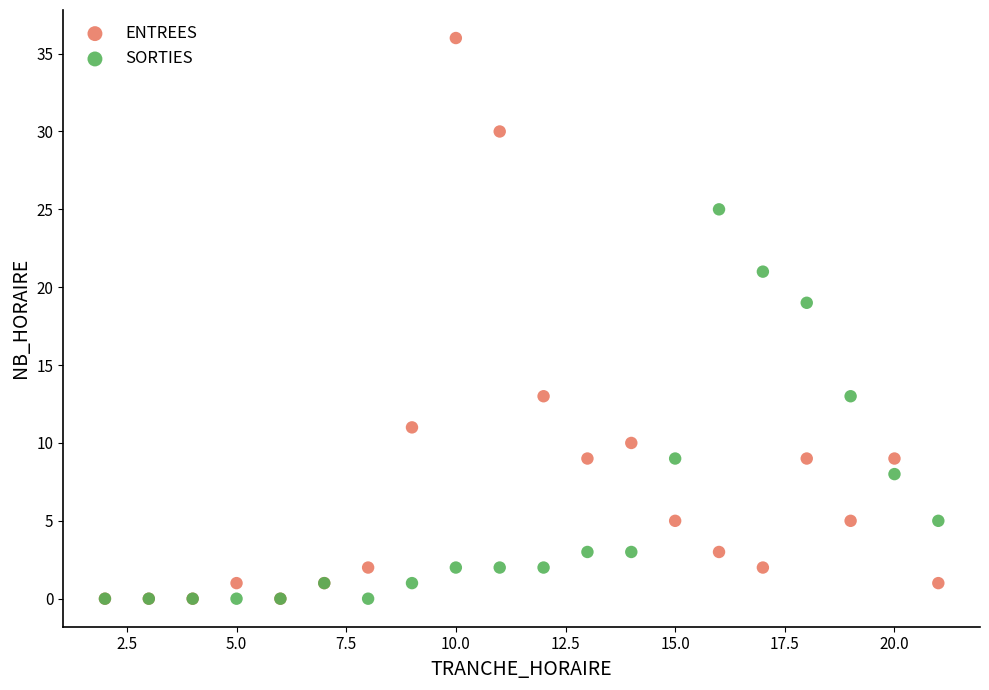

In the ENTREES series, what Y value is closest to 18?

13